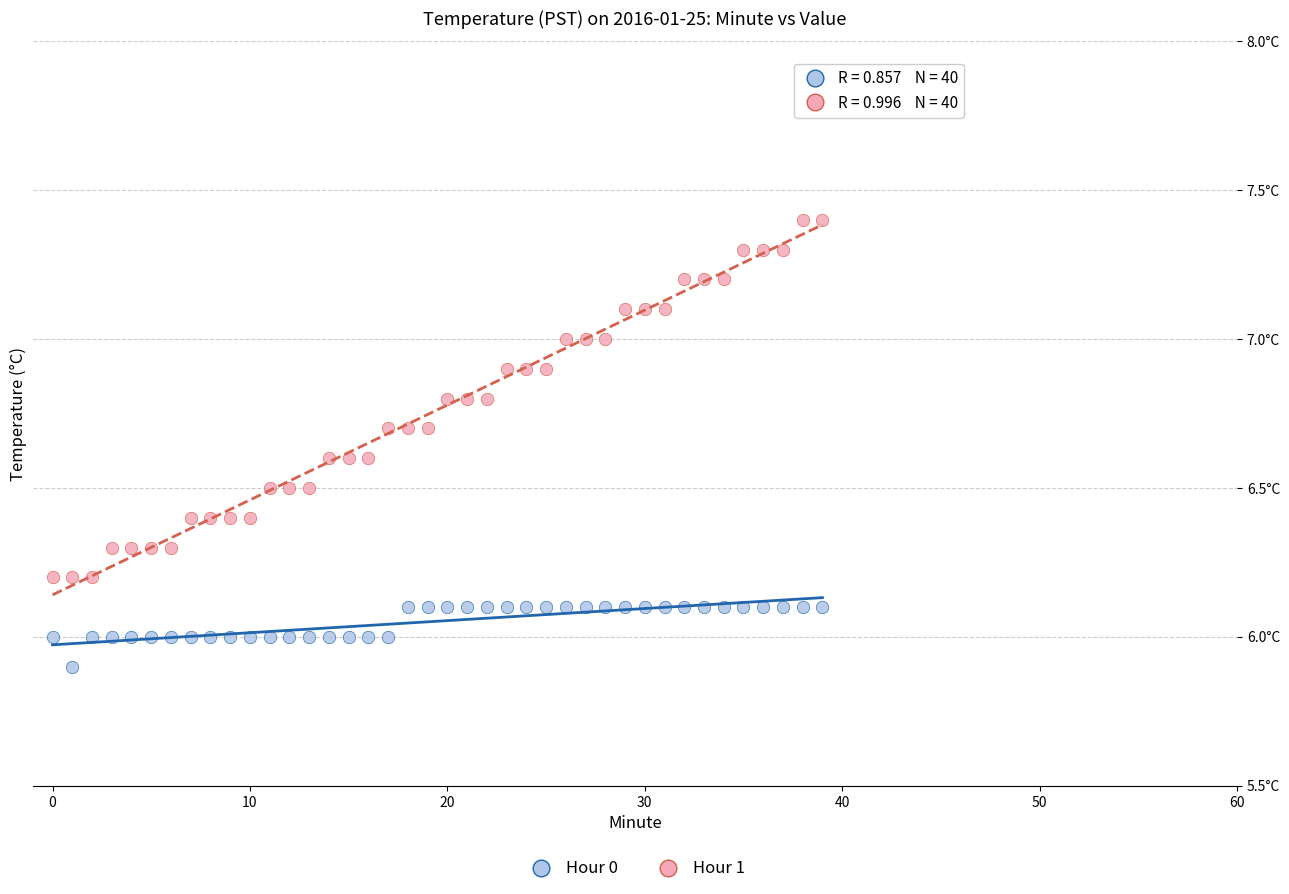

What are all the series names shown in the legend?

Hour 0, Hour 1